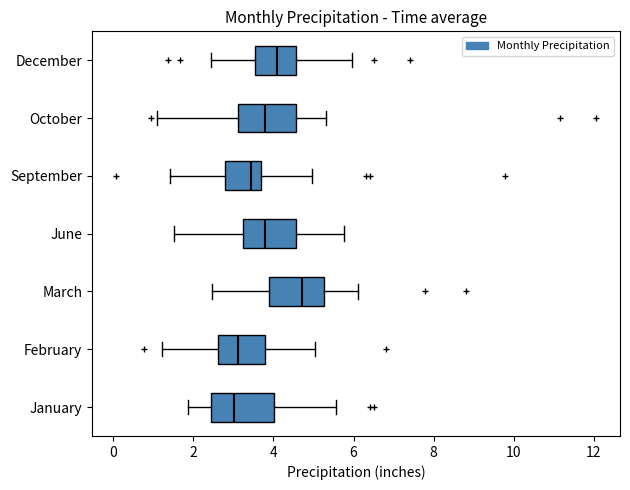

Where is the left edge of the box for December on the x-axis? The values are not printed on the chart, so give them approximately, as read against the axis.

3.6